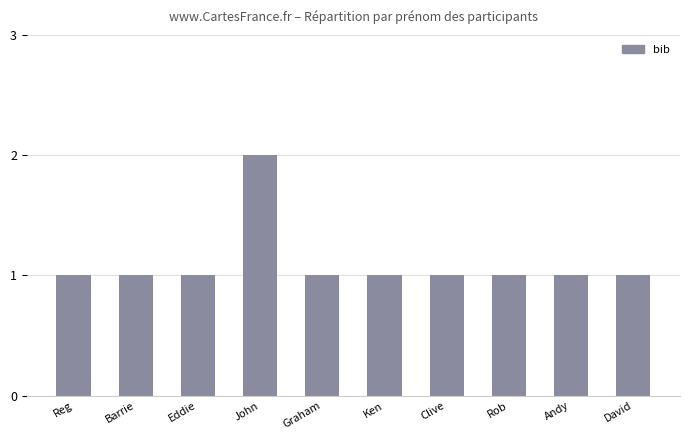

Reading left to right, list all the values displayed in this chart.

Reg=1	Barrie=1	Eddie=1	John=2	Graham=1	Ken=1	Clive=1	Rob=1	Andy=1	David=1